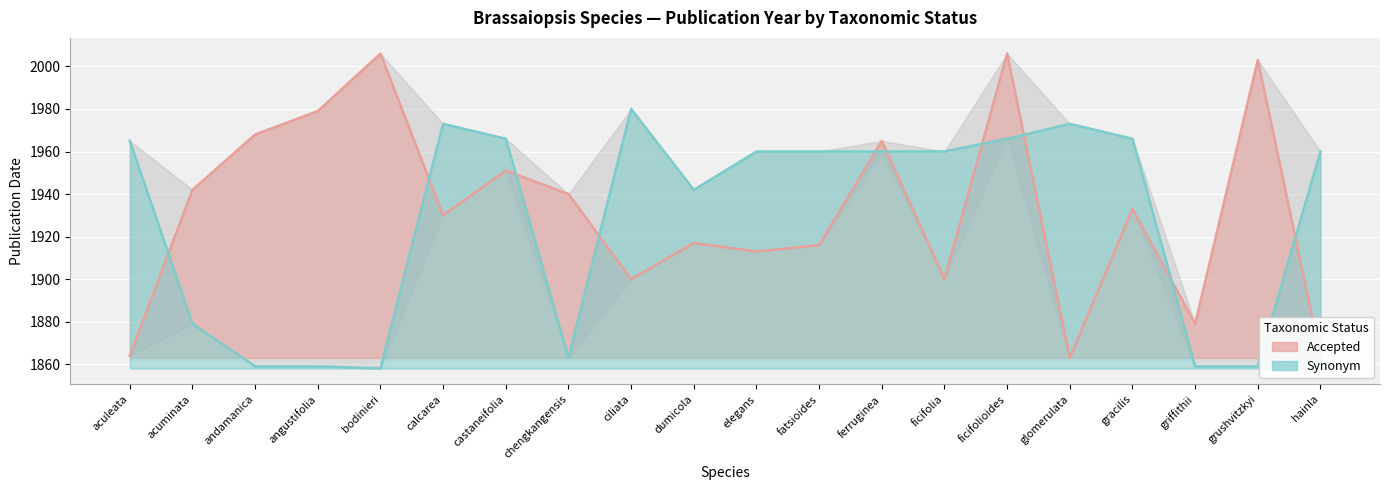

What is the total value across all series at dumicola?

3859